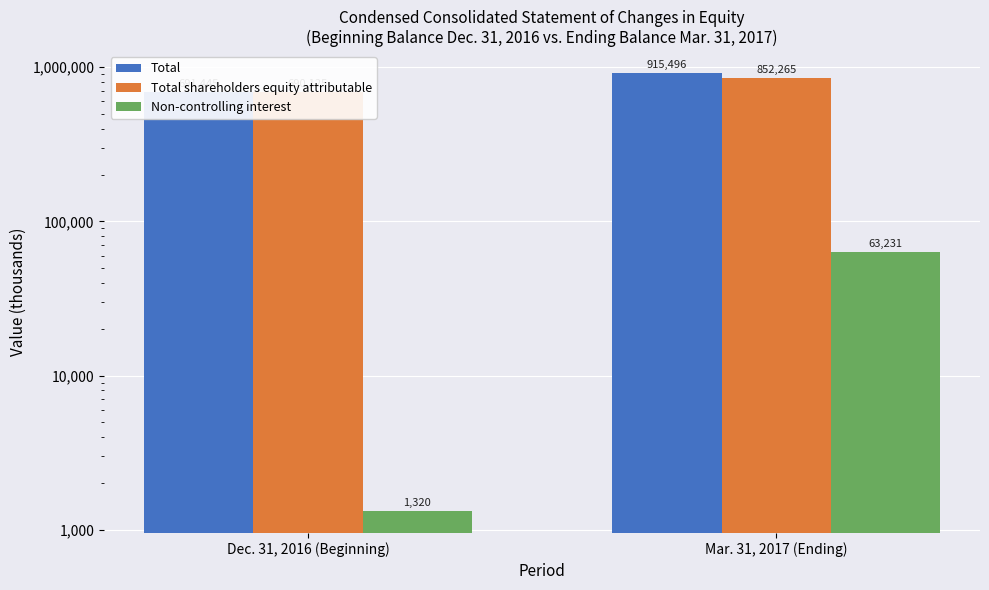

At how many categories does at least one series exceed 85090?

2